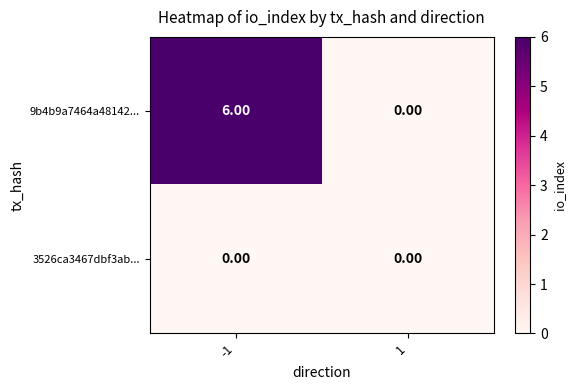

Which series has the largest total across all categories?

9b4b9a7464a48142...